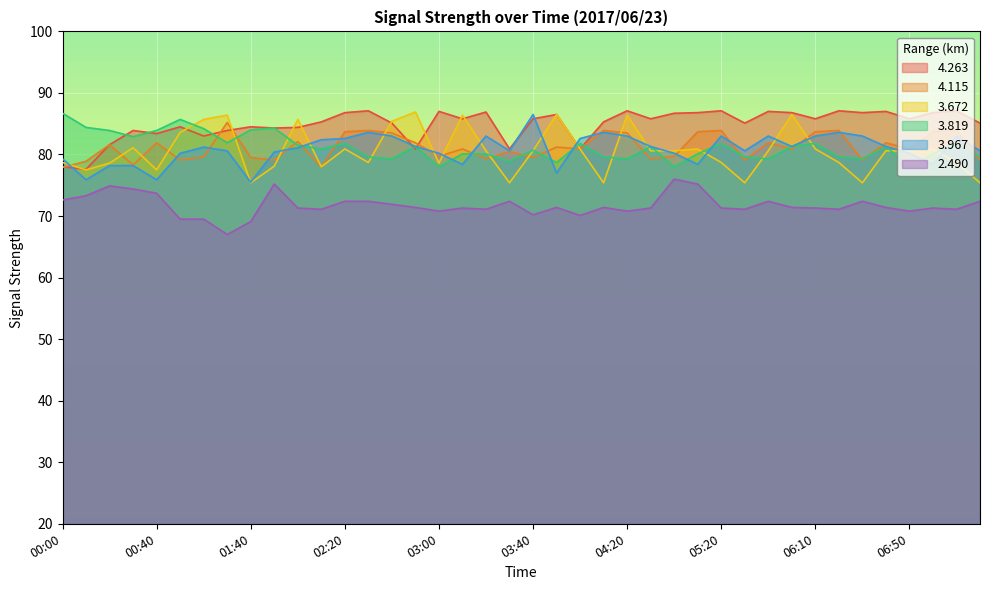

At which category is the sum across all series the highest?

04:20